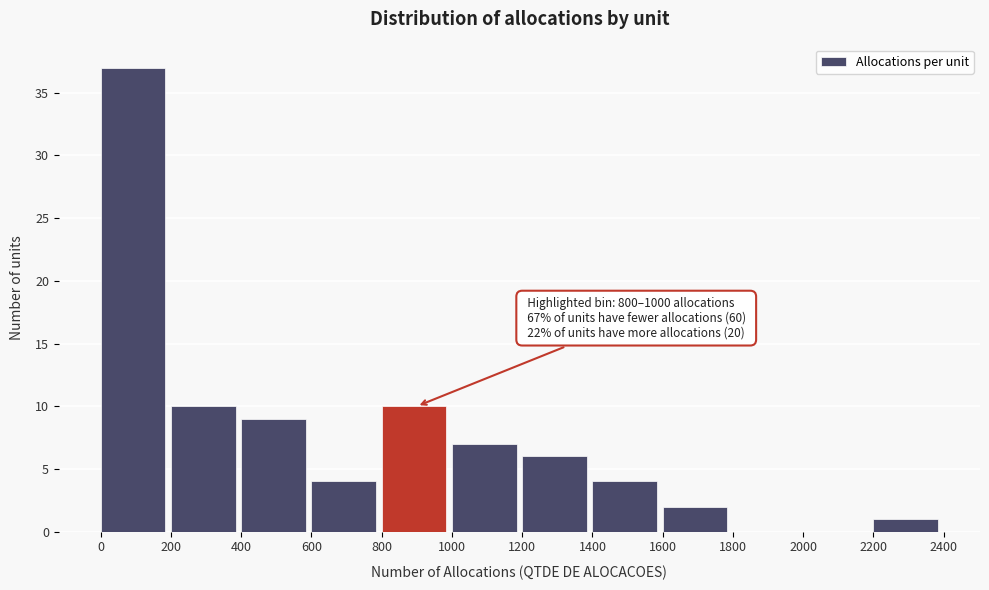

Over which range of the x-axis is the bar tallest?

0 to 200